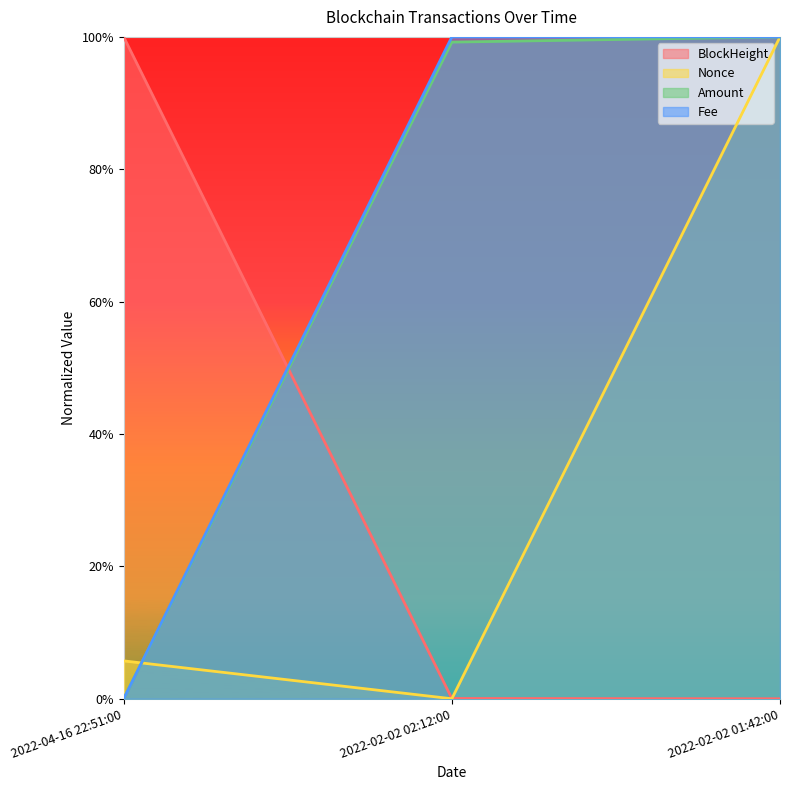

Rank the categories by BlockHeight value from highest to lowest.

2022-04-16 22:51:00, 2022-02-02 02:12:00, 2022-02-02 01:42:00